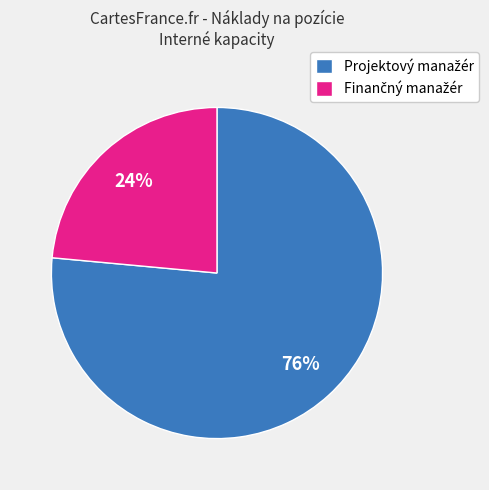

How many slices are in this pie chart?

2